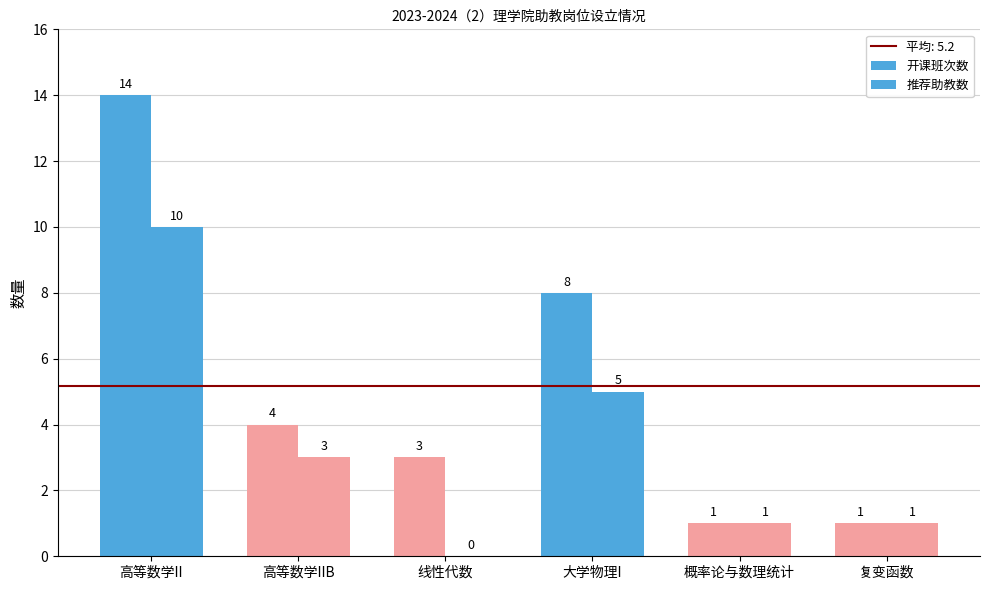

The value of 开课班次数 at 大学物理I is 8. True or false?

True